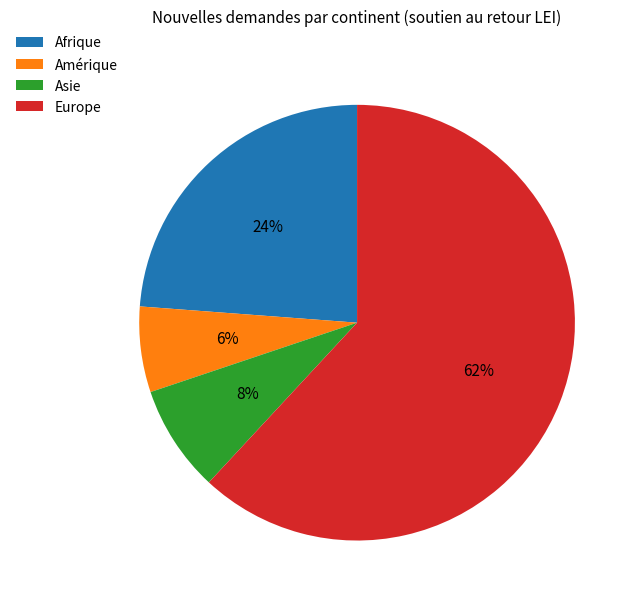

To the nearest percent, what is the combined percentage of Europe and Afrique?

86%